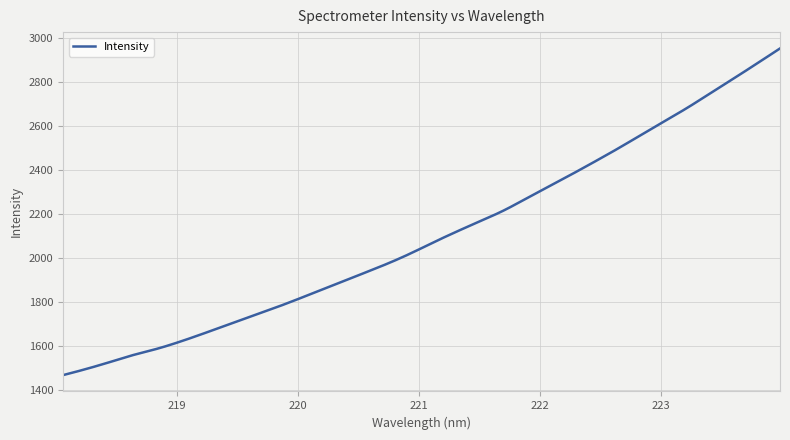

What is the maximum value shown in the chart?

2953.8